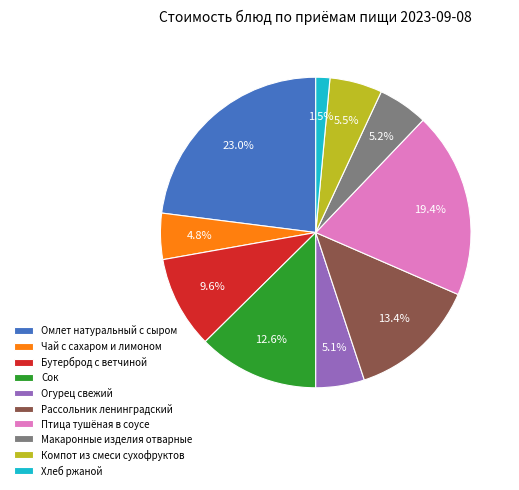

What is the smallest slice in the pie chart?

Хлеб ржаной